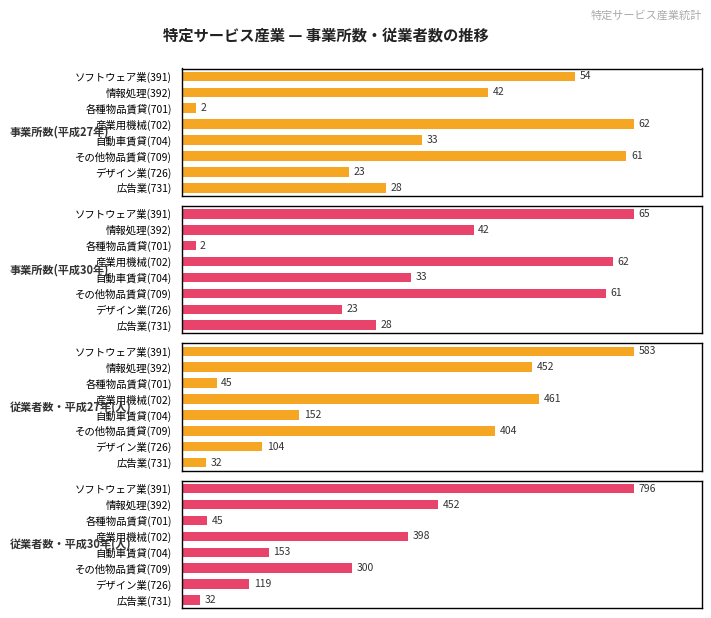

Count the number of data series in this chart.

4